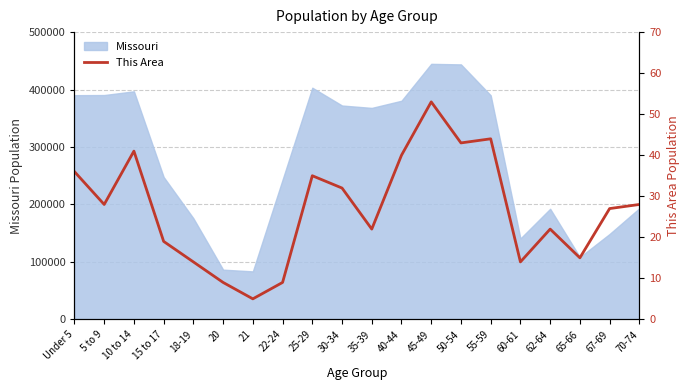

At which category does the data reach its first local valley?

5 to 9